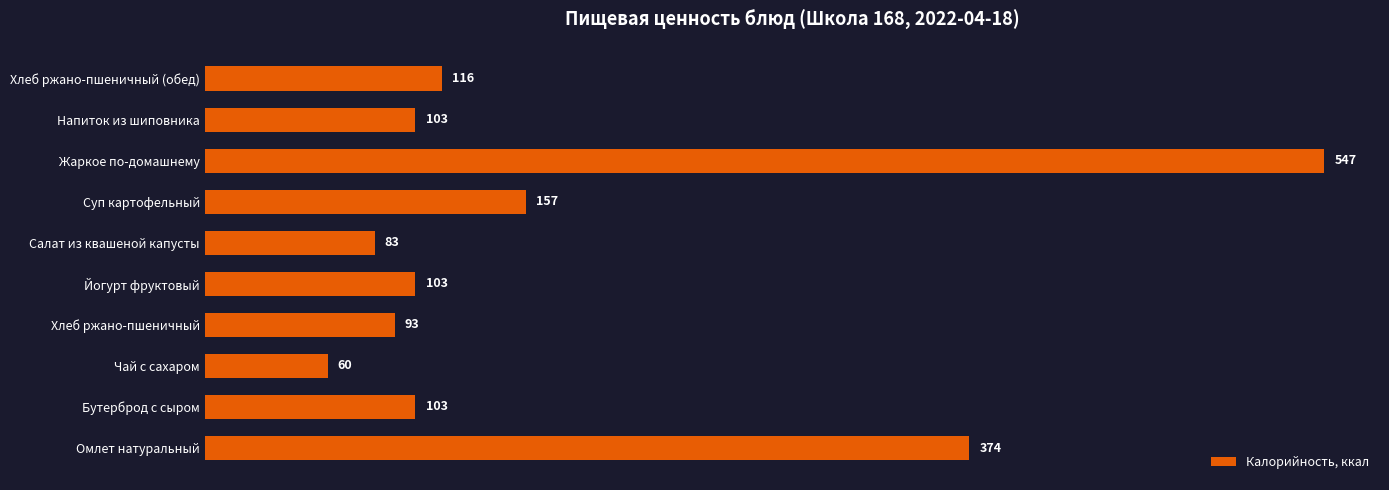

How many bars are there in total?

10